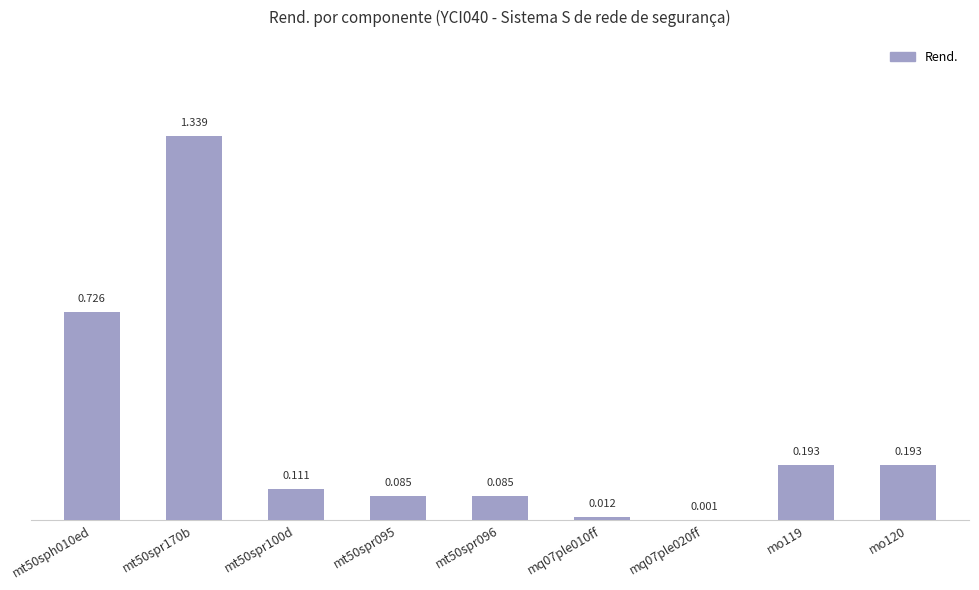

Are the bars horizontal?

No